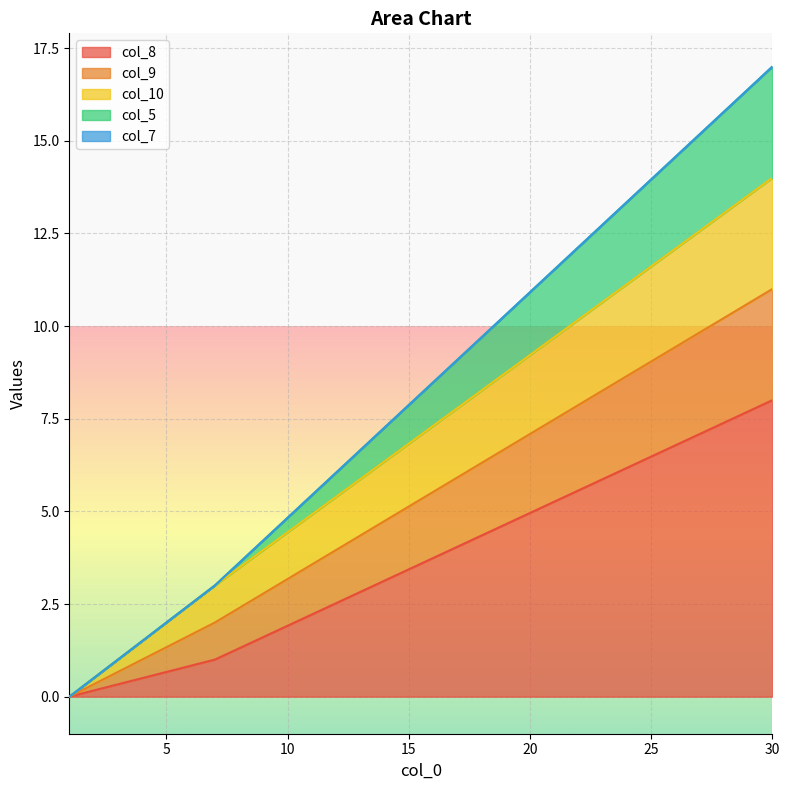

What is the sum of the col_5 values at 7 and 1?

3